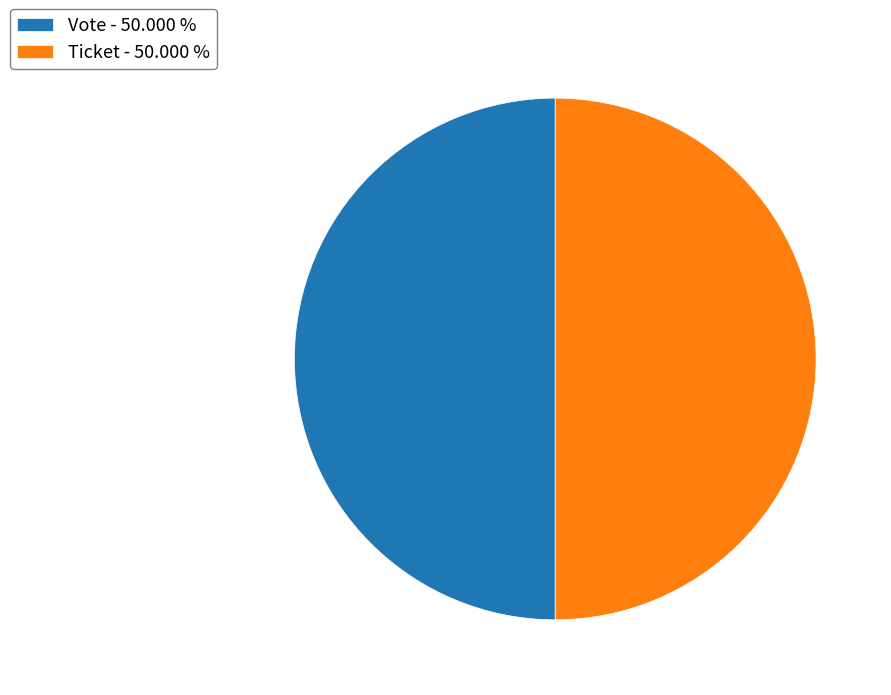

How many slices are in this pie chart?

2